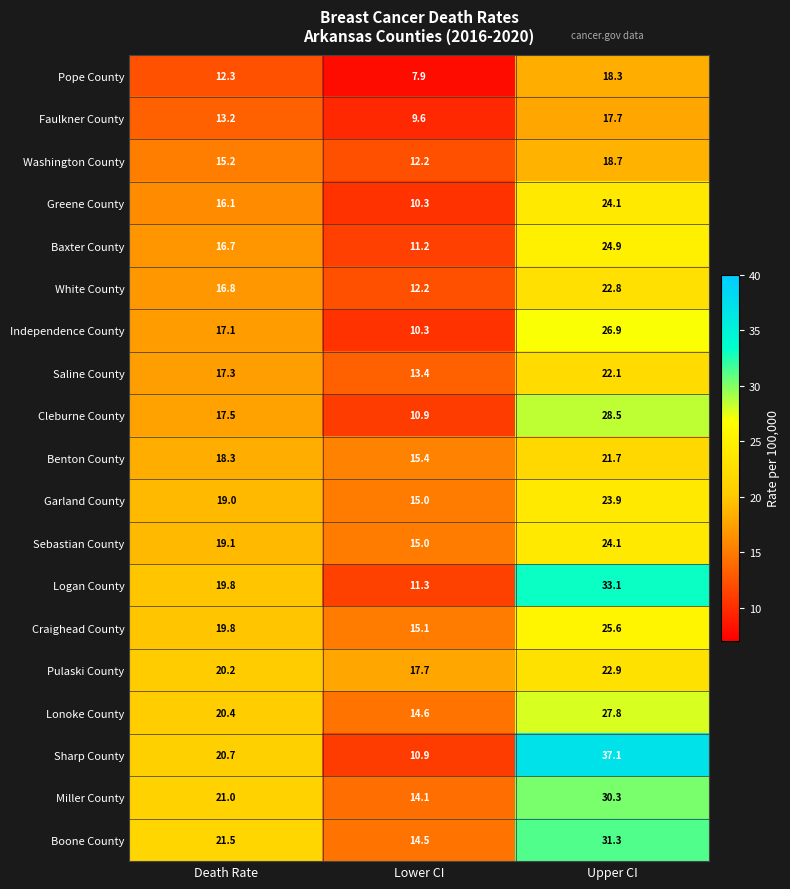

The value of Saline County at Death Rate is 17.3. True or false?

True